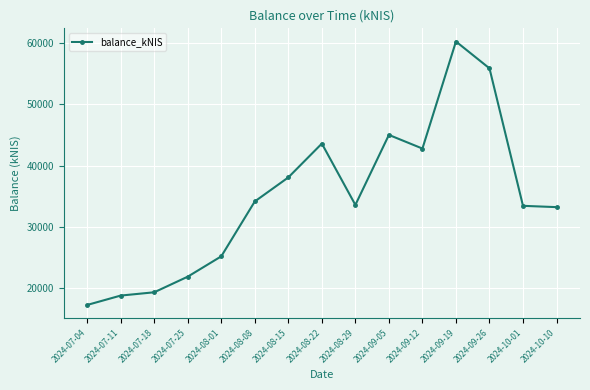

What is the difference between the second highest and second lowest values?

37088.4